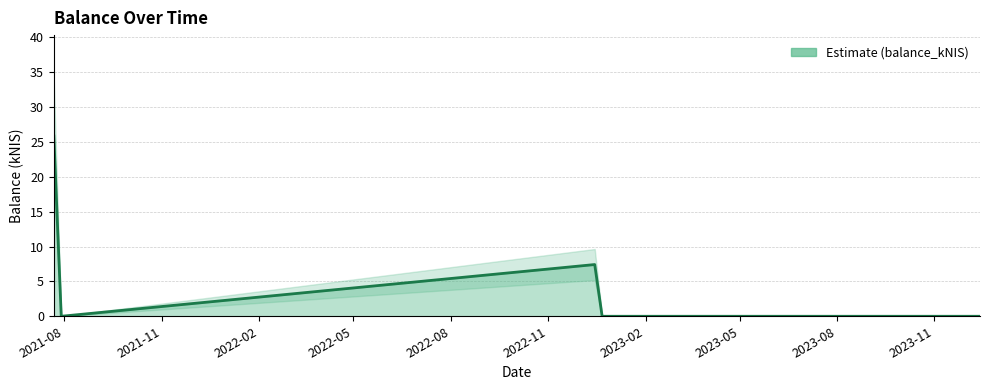

Reading left to right, extract all data points from this chart.

2021-07-22=25.9	2021-07-29=0.0	2022-12-15=7.4	2022-12-22=0.0	2023-12-14=0.0